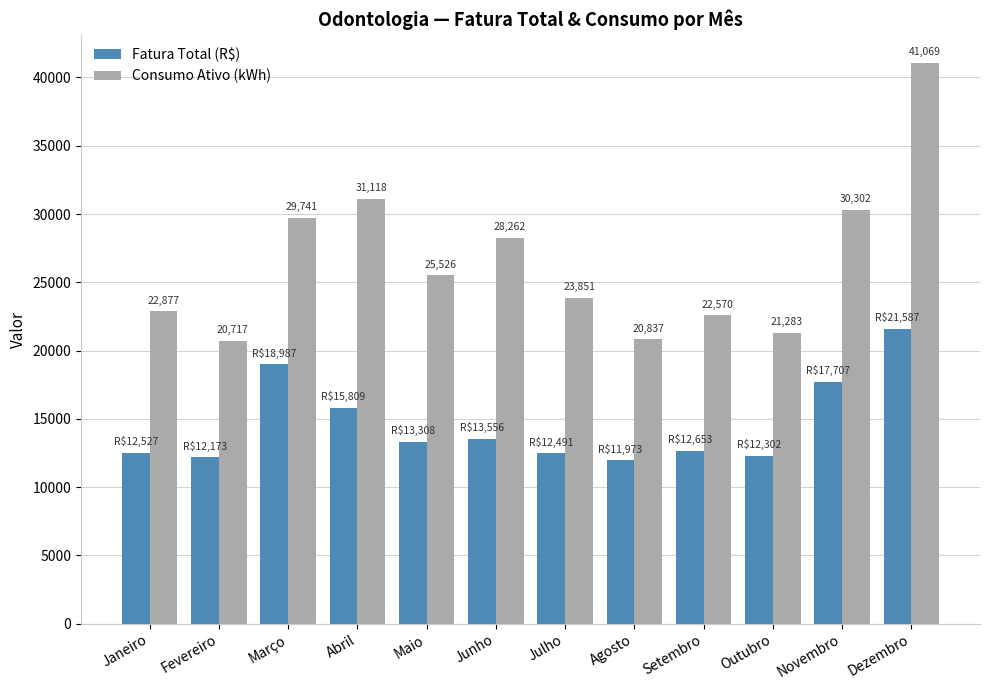

Between Setembro and Dezembro, which series saw the biggest shift?

Consumo Ativo (kWh)